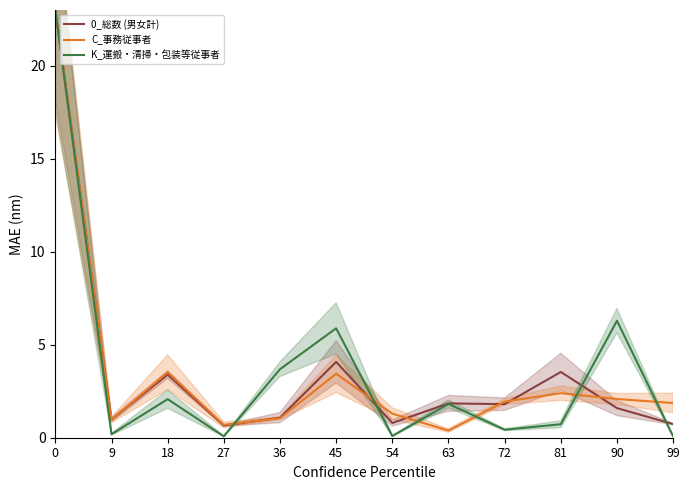

Reading left to right, extract all data points from this chart.

0_総数 (男女計): 23.0	1.0	3.4	0.7	1.1	4.1	0.8	1.8	1.8	3.5	1.6	0.7
C_事務従事者: 23.0	1.0	3.5	0.7	1.0	3.4	1.3	0.4	1.9	2.4	2.1	1.9
K_運搬・清掃・包装等従事者: 23.0	0.2	2.1	0.1	3.7	5.9	0.1	1.8	0.4	0.7	6.3	0.1